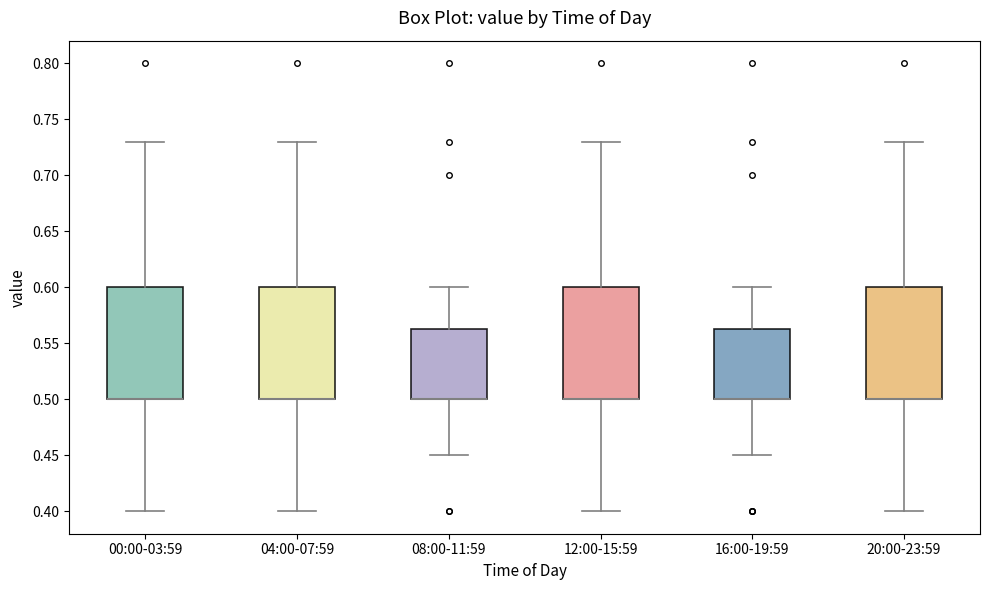

Reading left to right, read every box against the y-axis: the position of its median line, the range the box covers, and the ends of its whiskers. The values are not printed on the chart, so give them approximately, as read against the axis.

00:00-03:59: median 0.500 (drawn on the box's lower edge), box 0.500 to 0.600, whiskers 0.400 to 0.730
04:00-07:59: median 0.500 (drawn on the box's lower edge), box 0.500 to 0.600, whiskers 0.400 to 0.730
08:00-11:59: median 0.500 (drawn on the box's lower edge), box 0.500 to 0.565, whiskers 0.450 to 0.600
12:00-15:59: median 0.500 (drawn on the box's lower edge), box 0.500 to 0.600, whiskers 0.400 to 0.730
16:00-19:59: median 0.500 (drawn on the box's lower edge), box 0.500 to 0.565, whiskers 0.450 to 0.600
20:00-23:59: median 0.500 (drawn on the box's lower edge), box 0.500 to 0.600, whiskers 0.400 to 0.730